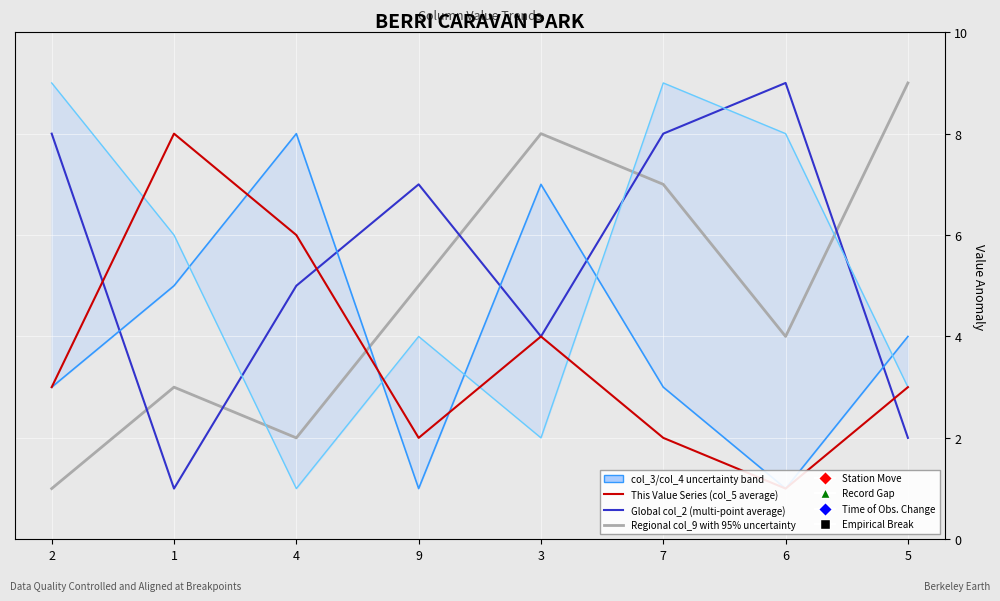

Where is the first local minimum for Regional col_9 with 95% uncertainty?

4